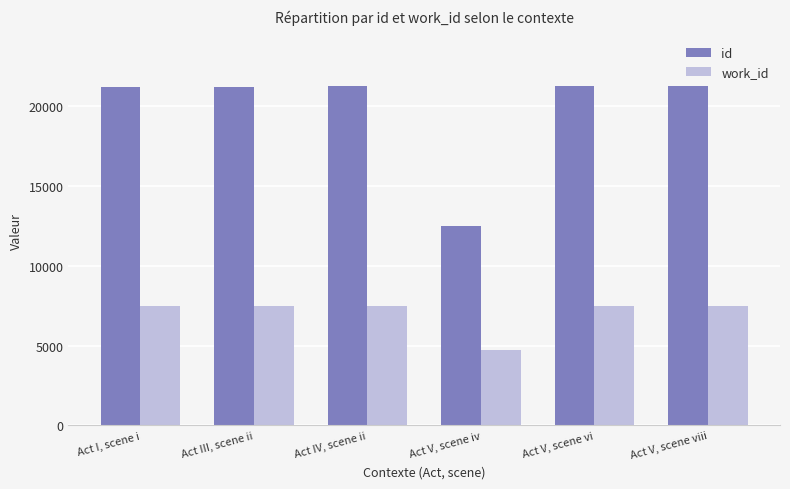

What is the spread (max minus min) of values at Act V, scene iv?

7776